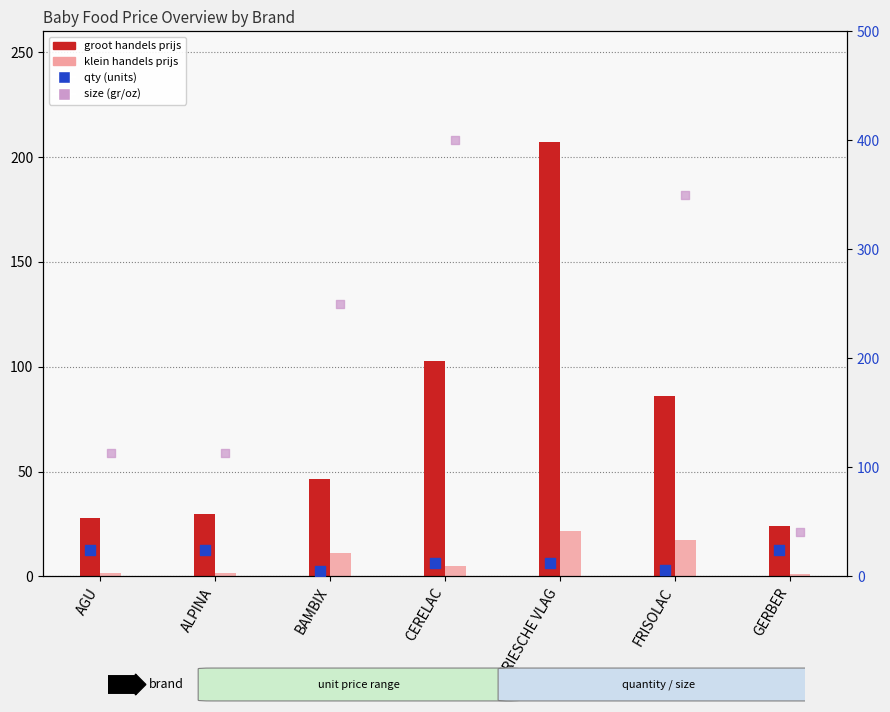

Which series reaches the minimum Y coordinate?

klein handels prijs